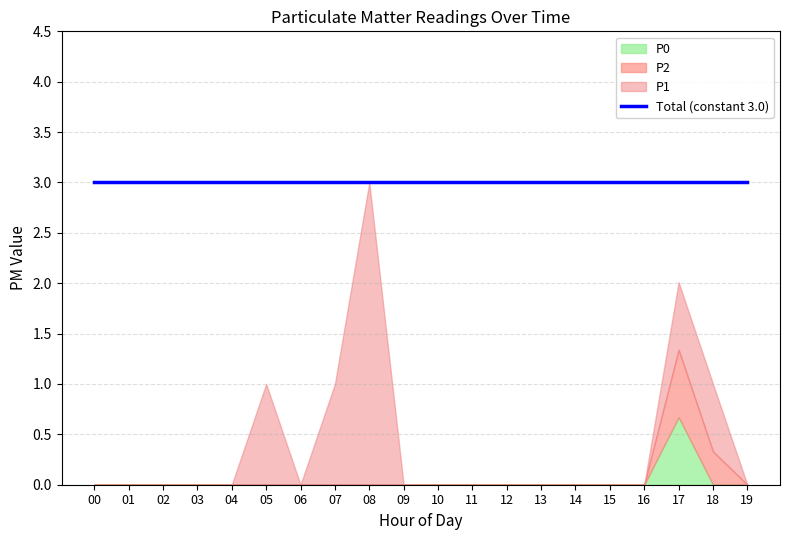

How many values in P0 are above zero?

1